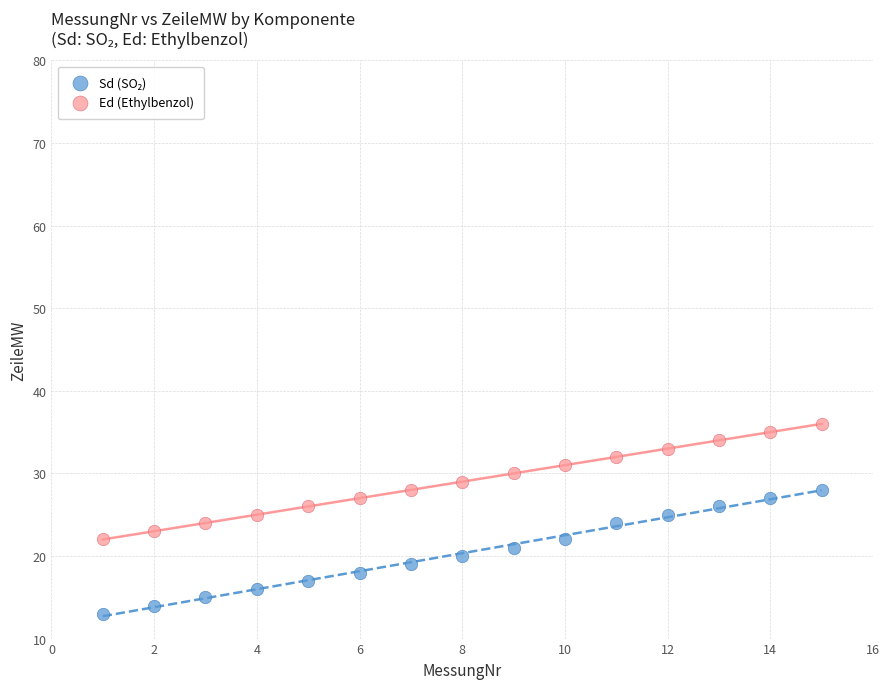

What is the X range (max minus min) for the scatter plot?

14